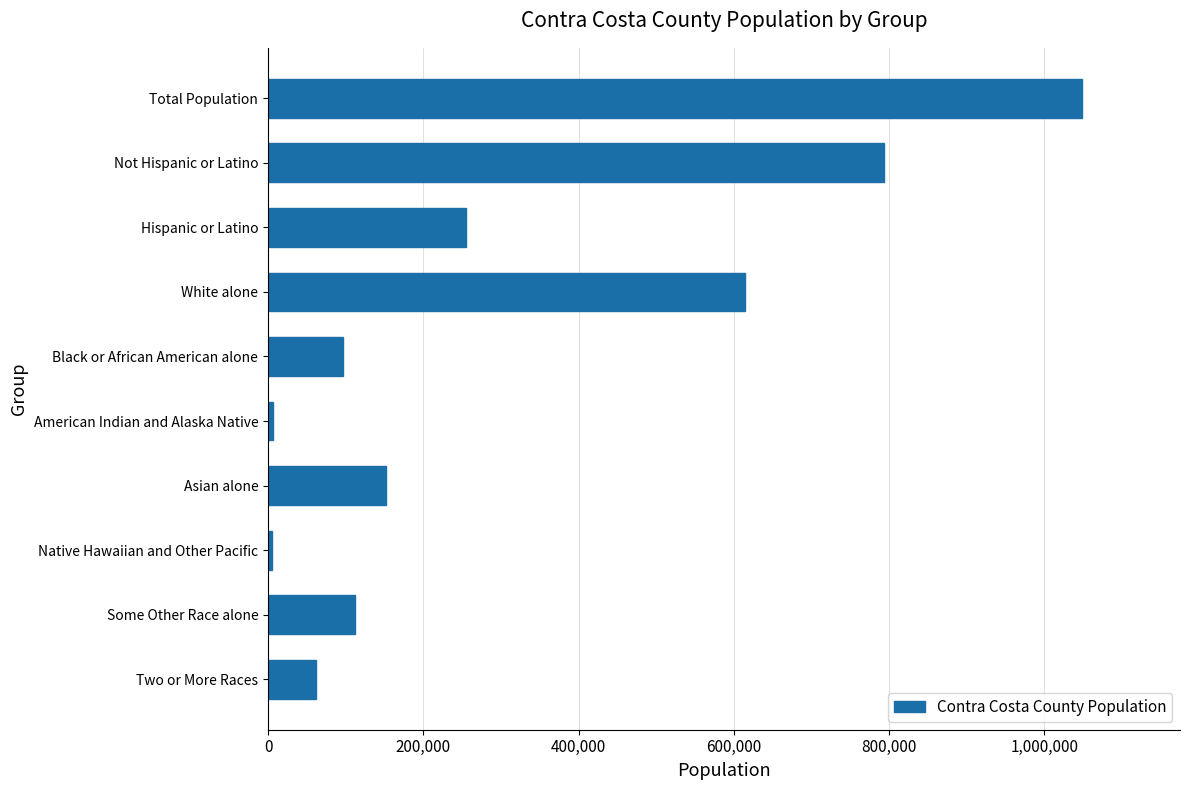

The chart shows a value of 151469 at Asian alone. True or false?

True